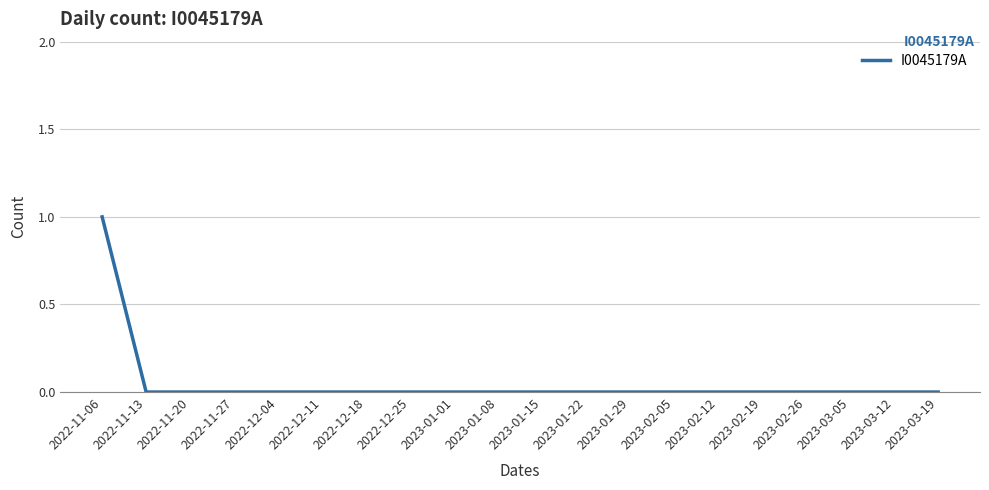

Which category has the highest value across all series?

2022-11-06